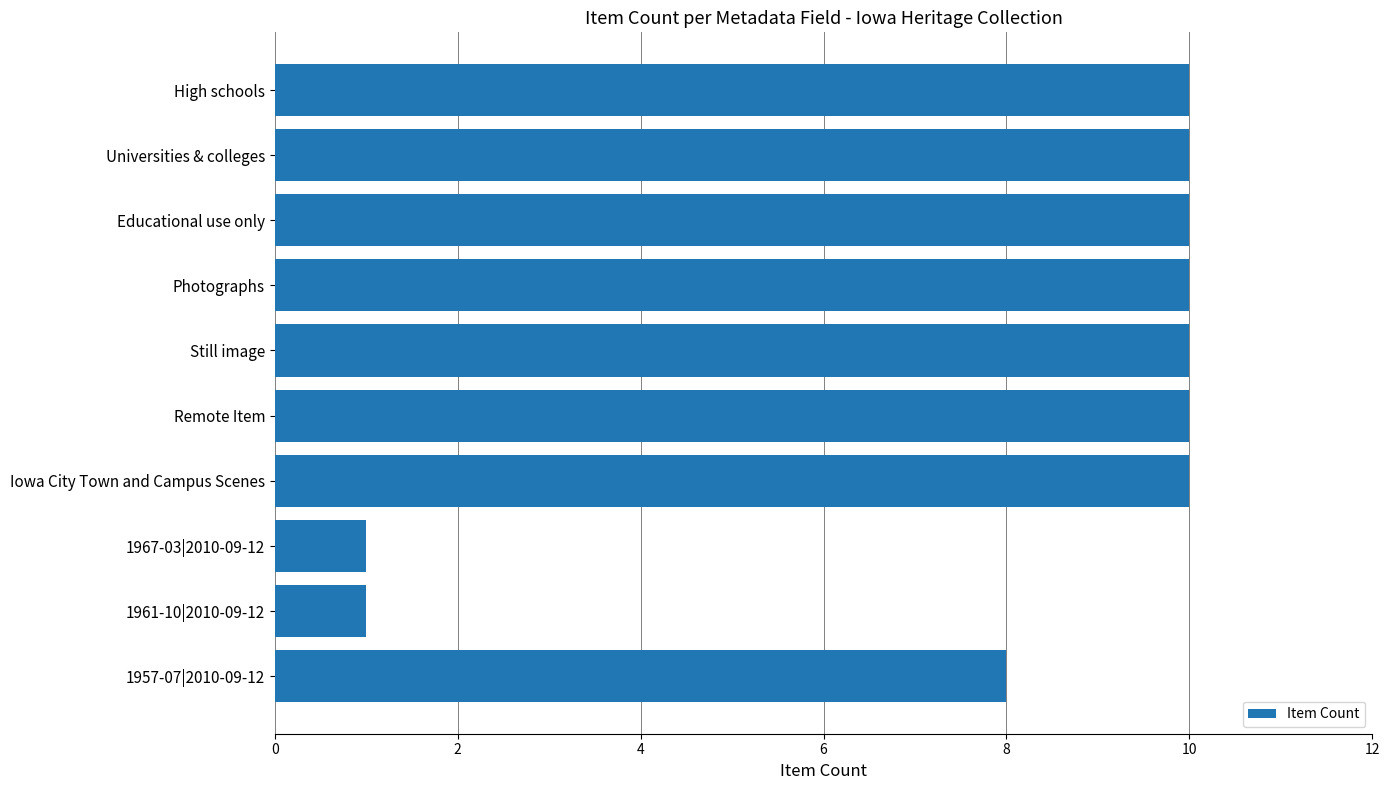

What is the ratio of the value at Still image to the value at Educational use only?

1.0